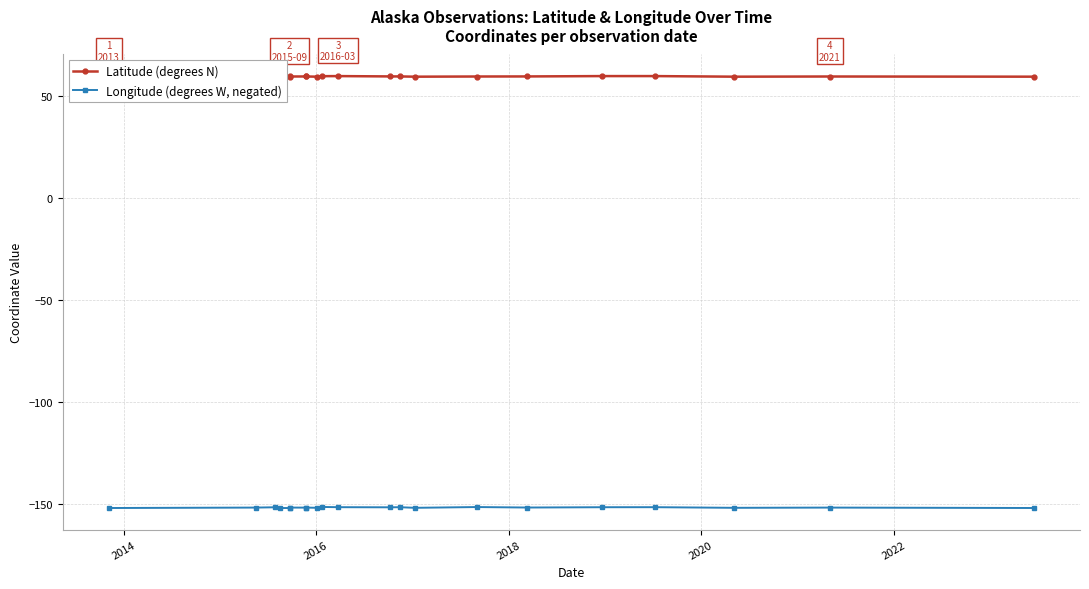

What is the maximum value for Longitude (degrees W, negated)?

-151.4